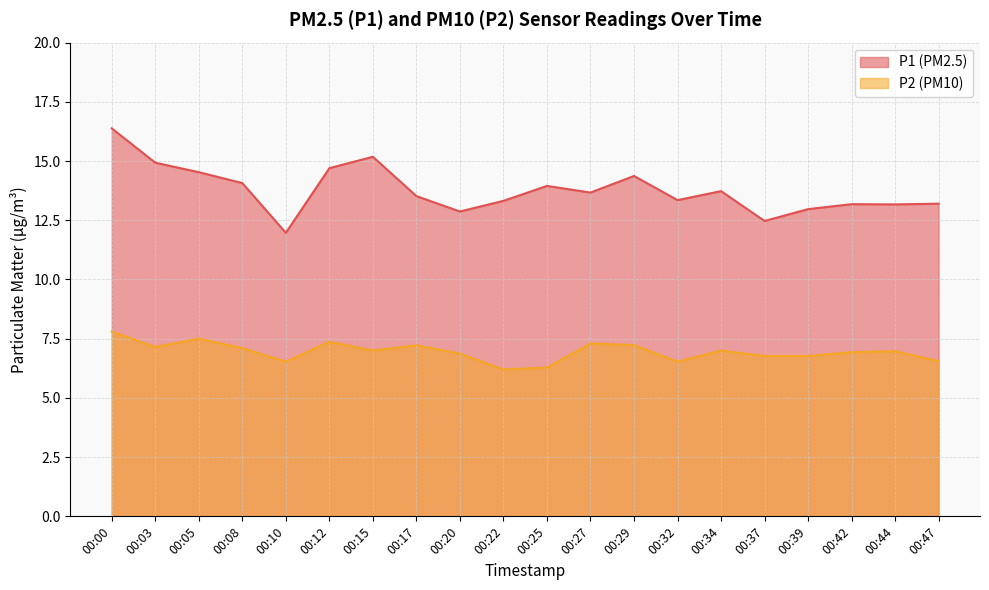

At which label is P2 closest to 7?

00:15